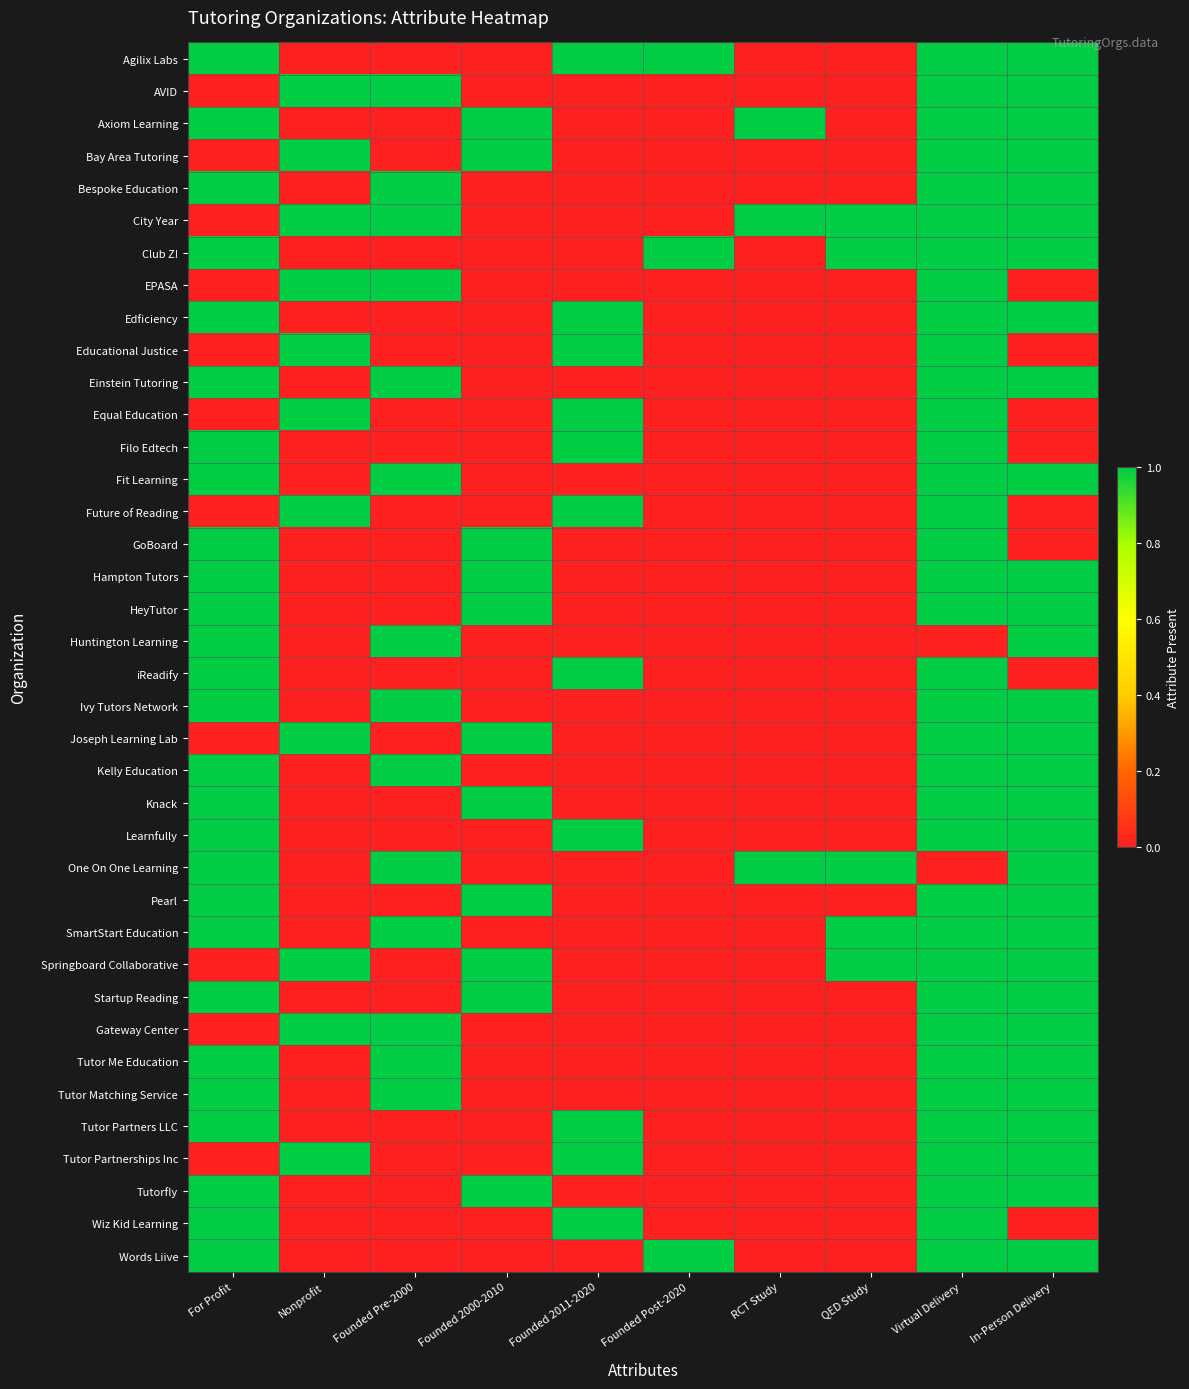

Reading left to right, extract all data points from this chart.

Agilix Labs: For Profit=1	Nonprofit=0	Founded Pre-2000=0	Founded 2000-2010=0	Founded 2011-2020=1	Founded Post-2020=1	RCT Study=0	QED Study=0	Virtual Delivery=1	In-Person Delivery=1
AVID: For Profit=0	Nonprofit=1	Founded Pre-2000=1	Founded 2000-2010=0	Founded 2011-2020=0	Founded Post-2020=0	RCT Study=0	QED Study=0	Virtual Delivery=1	In-Person Delivery=1
Axiom Learning: For Profit=1	Nonprofit=0	Founded Pre-2000=0	Founded 2000-2010=1	Founded 2011-2020=0	Founded Post-2020=0	RCT Study=1	QED Study=0	Virtual Delivery=1	In-Person Delivery=1
Bay Area Tutoring: For Profit=0	Nonprofit=1	Founded Pre-2000=0	Founded 2000-2010=1	Founded 2011-2020=0	Founded Post-2020=0	RCT Study=0	QED Study=0	Virtual Delivery=1	In-Person Delivery=1
Bespoke Education: For Profit=1	Nonprofit=0	Founded Pre-2000=1	Founded 2000-2010=0	Founded 2011-2020=0	Founded Post-2020=0	RCT Study=0	QED Study=0	Virtual Delivery=1	In-Person Delivery=1
City Year: For Profit=0	Nonprofit=1	Founded Pre-2000=1	Founded 2000-2010=0	Founded 2011-2020=0	Founded Post-2020=0	RCT Study=1	QED Study=1	Virtual Delivery=1	In-Person Delivery=1
Club Z!: For Profit=1	Nonprofit=0	Founded Pre-2000=0	Founded 2000-2010=0	Founded 2011-2020=0	Founded Post-2020=1	RCT Study=0	QED Study=1	Virtual Delivery=1	In-Person Delivery=1
EPASA: For Profit=0	Nonprofit=1	Founded Pre-2000=1	Founded 2000-2010=0	Founded 2011-2020=0	Founded Post-2020=0	RCT Study=0	QED Study=0	Virtual Delivery=1	In-Person Delivery=0
Edficiency: For Profit=1	Nonprofit=0	Founded Pre-2000=0	Founded 2000-2010=0	Founded 2011-2020=1	Founded Post-2020=0	RCT Study=0	QED Study=0	Virtual Delivery=1	In-Person Delivery=1
Educational Justice: For Profit=0	Nonprofit=1	Founded Pre-2000=0	Founded 2000-2010=0	Founded 2011-2020=1	Founded Post-2020=0	RCT Study=0	QED Study=0	Virtual Delivery=1	In-Person Delivery=0
Einstein Tutoring: For Profit=1	Nonprofit=0	Founded Pre-2000=1	Founded 2000-2010=0	Founded 2011-2020=0	Founded Post-2020=0	RCT Study=0	QED Study=0	Virtual Delivery=1	In-Person Delivery=1
Equal Education: For Profit=0	Nonprofit=1	Founded Pre-2000=0	Founded 2000-2010=0	Founded 2011-2020=1	Founded Post-2020=0	RCT Study=0	QED Study=0	Virtual Delivery=1	In-Person Delivery=0
Filo Edtech: For Profit=1	Nonprofit=0	Founded Pre-2000=0	Founded 2000-2010=0	Founded 2011-2020=1	Founded Post-2020=0	RCT Study=0	QED Study=0	Virtual Delivery=1	In-Person Delivery=0
Fit Learning: For Profit=1	Nonprofit=0	Founded Pre-2000=1	Founded 2000-2010=0	Founded 2011-2020=0	Founded Post-2020=0	RCT Study=0	QED Study=0	Virtual Delivery=1	In-Person Delivery=1
Future of Reading: For Profit=0	Nonprofit=1	Founded Pre-2000=0	Founded 2000-2010=0	Founded 2011-2020=1	Founded Post-2020=0	RCT Study=0	QED Study=0	Virtual Delivery=1	In-Person Delivery=0
GoBoard: For Profit=1	Nonprofit=0	Founded Pre-2000=0	Founded 2000-2010=1	Founded 2011-2020=0	Founded Post-2020=0	RCT Study=0	QED Study=0	Virtual Delivery=1	In-Person Delivery=0
Hampton Tutors: For Profit=1	Nonprofit=0	Founded Pre-2000=0	Founded 2000-2010=1	Founded 2011-2020=0	Founded Post-2020=0	RCT Study=0	QED Study=0	Virtual Delivery=1	In-Person Delivery=1
HeyTutor: For Profit=1	Nonprofit=0	Founded Pre-2000=0	Founded 2000-2010=1	Founded 2011-2020=0	Founded Post-2020=0	RCT Study=0	QED Study=0	Virtual Delivery=1	In-Person Delivery=1
Huntington Learning: For Profit=1	Nonprofit=0	Founded Pre-2000=1	Founded 2000-2010=0	Founded 2011-2020=0	Founded Post-2020=0	RCT Study=0	QED Study=0	Virtual Delivery=0	In-Person Delivery=1
iReadify: For Profit=1	Nonprofit=0	Founded Pre-2000=0	Founded 2000-2010=0	Founded 2011-2020=1	Founded Post-2020=0	RCT Study=0	QED Study=0	Virtual Delivery=1	In-Person Delivery=0
Ivy Tutors Network: For Profit=1	Nonprofit=0	Founded Pre-2000=1	Founded 2000-2010=0	Founded 2011-2020=0	Founded Post-2020=0	RCT Study=0	QED Study=0	Virtual Delivery=1	In-Person Delivery=1
Joseph Learning Lab: For Profit=0	Nonprofit=1	Founded Pre-2000=0	Founded 2000-2010=1	Founded 2011-2020=0	Founded Post-2020=0	RCT Study=0	QED Study=0	Virtual Delivery=1	In-Person Delivery=1
Kelly Education: For Profit=1	Nonprofit=0	Founded Pre-2000=1	Founded 2000-2010=0	Founded 2011-2020=0	Founded Post-2020=0	RCT Study=0	QED Study=0	Virtual Delivery=1	In-Person Delivery=1
Knack: For Profit=1	Nonprofit=0	Founded Pre-2000=0	Founded 2000-2010=1	Founded 2011-2020=0	Founded Post-2020=0	RCT Study=0	QED Study=0	Virtual Delivery=1	In-Person Delivery=1
Learnfully: For Profit=1	Nonprofit=0	Founded Pre-2000=0	Founded 2000-2010=0	Founded 2011-2020=1	Founded Post-2020=0	RCT Study=0	QED Study=0	Virtual Delivery=1	In-Person Delivery=1
One On One Learning: For Profit=1	Nonprofit=0	Founded Pre-2000=1	Founded 2000-2010=0	Founded 2011-2020=0	Founded Post-2020=0	RCT Study=1	QED Study=1	Virtual Delivery=0	In-Person Delivery=1
Pearl: For Profit=1	Nonprofit=0	Founded Pre-2000=0	Founded 2000-2010=1	Founded 2011-2020=0	Founded Post-2020=0	RCT Study=0	QED Study=0	Virtual Delivery=1	In-Person Delivery=1
SmartStart Education: For Profit=1	Nonprofit=0	Founded Pre-2000=1	Founded 2000-2010=0	Founded 2011-2020=0	Founded Post-2020=0	RCT Study=0	QED Study=1	Virtual Delivery=1	In-Person Delivery=1
Springboard Collaborative: For Profit=0	Nonprofit=1	Founded Pre-2000=0	Founded 2000-2010=1	Founded 2011-2020=0	Founded Post-2020=0	RCT Study=0	QED Study=1	Virtual Delivery=1	In-Person Delivery=1
Startup Reading: For Profit=1	Nonprofit=0	Founded Pre-2000=0	Founded 2000-2010=1	Founded 2011-2020=0	Founded Post-2020=0	RCT Study=0	QED Study=0	Virtual Delivery=1	In-Person Delivery=1
Gateway Center: For Profit=0	Nonprofit=1	Founded Pre-2000=1	Founded 2000-2010=0	Founded 2011-2020=0	Founded Post-2020=0	RCT Study=0	QED Study=0	Virtual Delivery=1	In-Person Delivery=1
Tutor Me Education: For Profit=1	Nonprofit=0	Founded Pre-2000=1	Founded 2000-2010=0	Founded 2011-2020=0	Founded Post-2020=0	RCT Study=0	QED Study=0	Virtual Delivery=1	In-Person Delivery=1
Tutor Matching Service: For Profit=1	Nonprofit=0	Founded Pre-2000=1	Founded 2000-2010=0	Founded 2011-2020=0	Founded Post-2020=0	RCT Study=0	QED Study=0	Virtual Delivery=1	In-Person Delivery=1
Tutor Partners LLC: For Profit=1	Nonprofit=0	Founded Pre-2000=0	Founded 2000-2010=0	Founded 2011-2020=1	Founded Post-2020=0	RCT Study=0	QED Study=0	Virtual Delivery=1	In-Person Delivery=1
Tutor Partnerships Inc: For Profit=0	Nonprofit=1	Founded Pre-2000=0	Founded 2000-2010=0	Founded 2011-2020=1	Founded Post-2020=0	RCT Study=0	QED Study=0	Virtual Delivery=1	In-Person Delivery=1
Tutorfly: For Profit=1	Nonprofit=0	Founded Pre-2000=0	Founded 2000-2010=1	Founded 2011-2020=0	Founded Post-2020=0	RCT Study=0	QED Study=0	Virtual Delivery=1	In-Person Delivery=1
Wiz Kid Learning: For Profit=1	Nonprofit=0	Founded Pre-2000=0	Founded 2000-2010=0	Founded 2011-2020=1	Founded Post-2020=0	RCT Study=0	QED Study=0	Virtual Delivery=1	In-Person Delivery=0
Words Liive: For Profit=1	Nonprofit=0	Founded Pre-2000=0	Founded 2000-2010=0	Founded 2011-2020=0	Founded Post-2020=1	RCT Study=0	QED Study=0	Virtual Delivery=1	In-Person Delivery=1